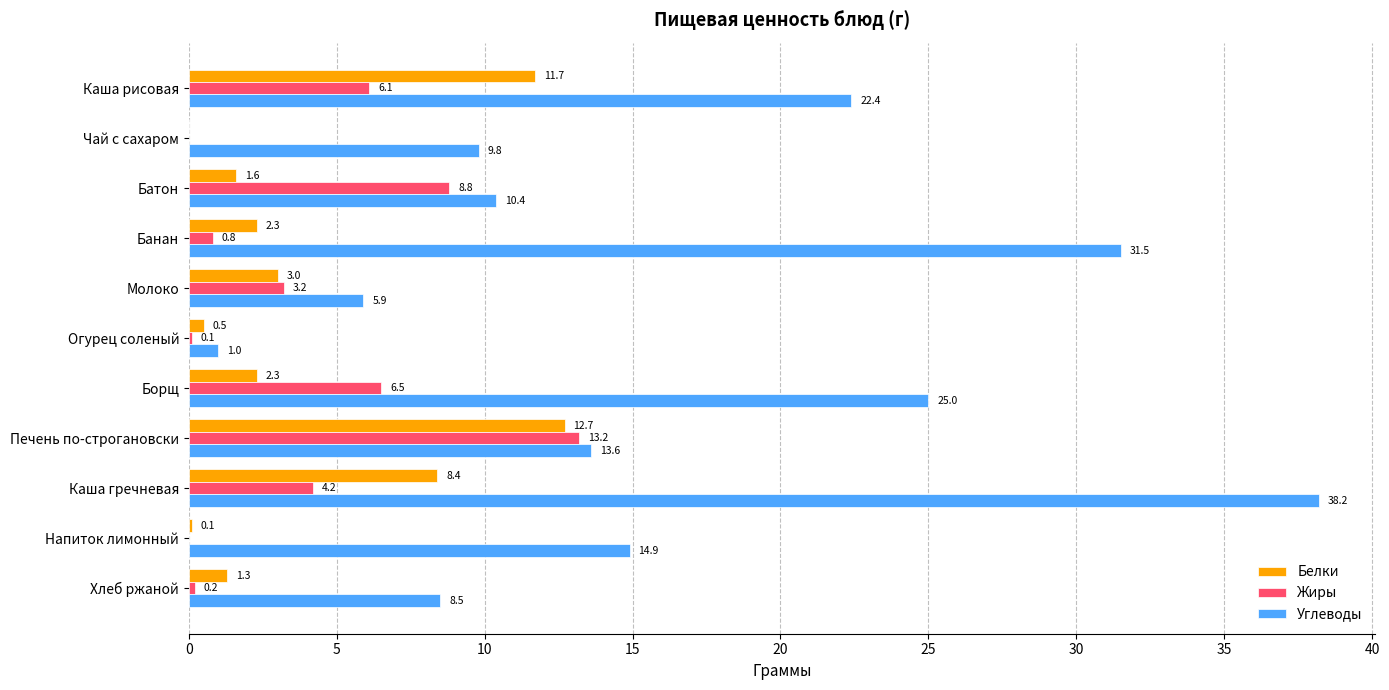

Between Борщ and Хлеб ржаной, which series saw the biggest shift?

Углеводы